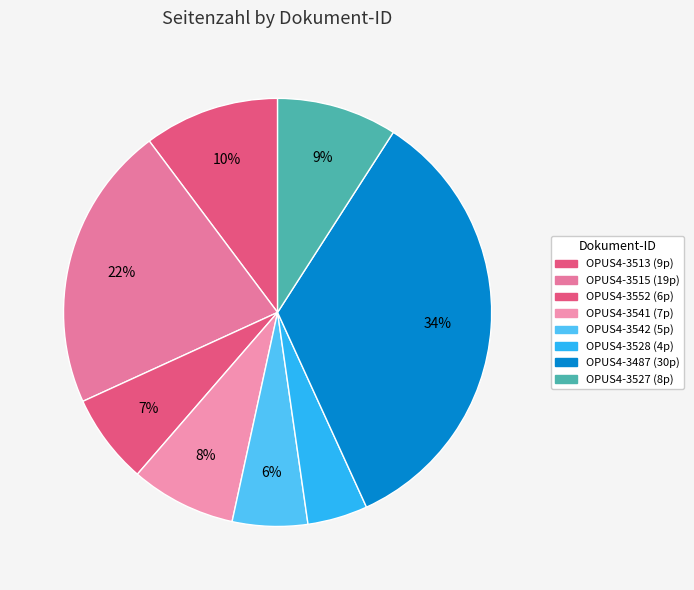

How many segments does this pie chart have?

8